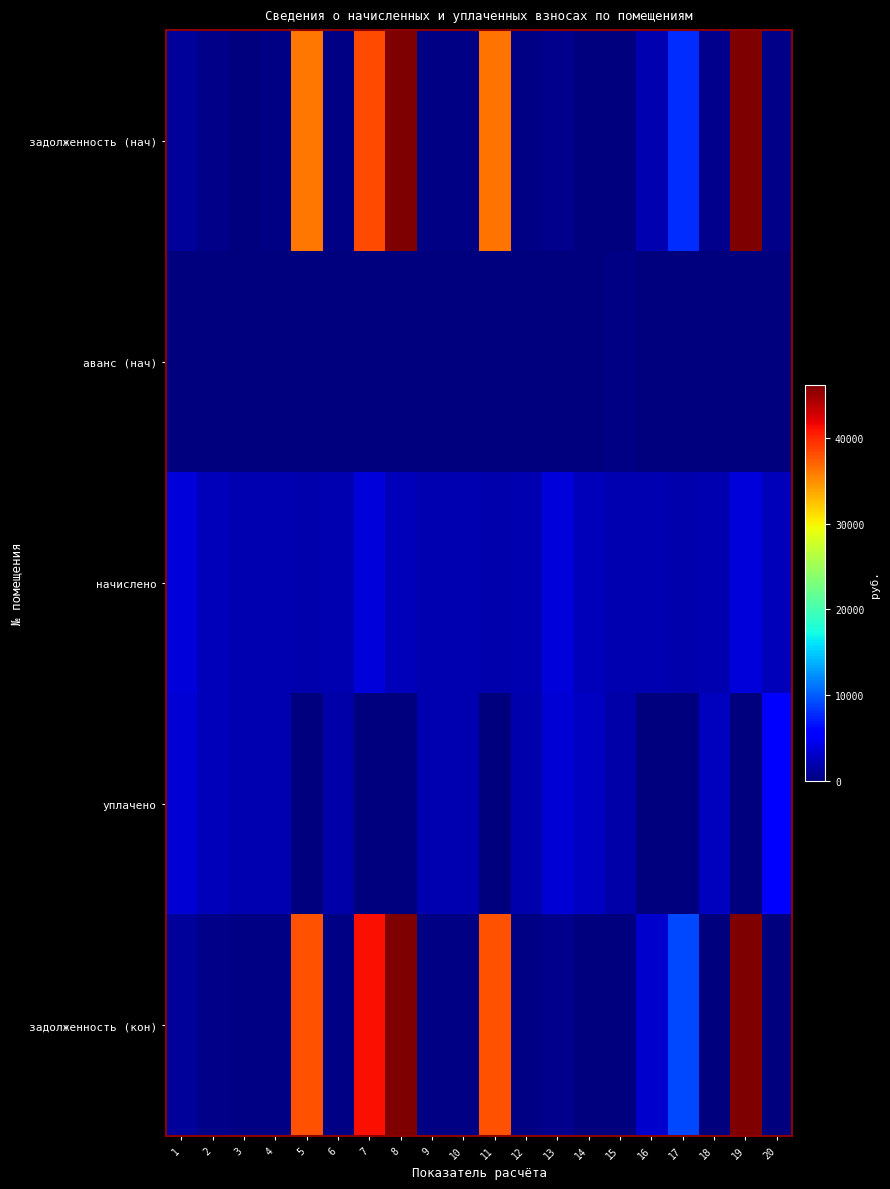

Reading right to left, transcribe all the data shown in this chart.

задолженность (нач): 20=413.8	19=63539.2	18=704.5	17=7901.5	16=2059.7	15=0.0	14=0.0	13=609.0	12=333.4	11=36243.8	10=356.8	9=344.6	8=46069.9	7=38338.4	6=332.5	5=36137.1	4=357.7	3=0.0	2=409.1	1=1222.1
аванс (нач): 20=0.0	19=0.0	18=0.0	17=0.0	16=0.0	15=345.5	14=0.0	13=0.0	12=0.0	11=0.0	10=0.0	9=0.0	8=0.0	7=0.0	6=0.0	5=0.0	4=0.0	3=0.0	2=0.0	1=0.0
начислено: 20=2482.6	19=3620.2	18=2006.2	17=1916.6	16=2152.0	15=2107.1	14=2415.3	13=3653.8	12=2000.6	11=1922.2	10=2140.7	9=2067.9	8=2443.3	7=3642.6	6=1995.0	5=1916.6	4=2146.3	3=2140.7	2=2454.5	1=3648.2
уплачено: 20=5175.9	19=0.0	18=2523.7	17=0.0	16=0.0	15=1777.8	14=2774.3	13=3588.0	12=1964.6	11=0.0	10=2102.2	9=2030.6	8=0.0	7=0.0	6=1662.5	5=0.0	4=2107.6	3=2102.2	2=2410.3	1=3521.9
задолженность (кон): 20=0.0	19=66781.8	18=75.1	17=9059.5	16=3190.9	15=0.0	14=0.0	13=609.0	12=333.4	11=38011.2	10=356.8	9=344.6	8=48316.6	7=41100.9	6=332.5	5=37899.4	4=357.7	3=356.8	2=409.1	1=1210.1